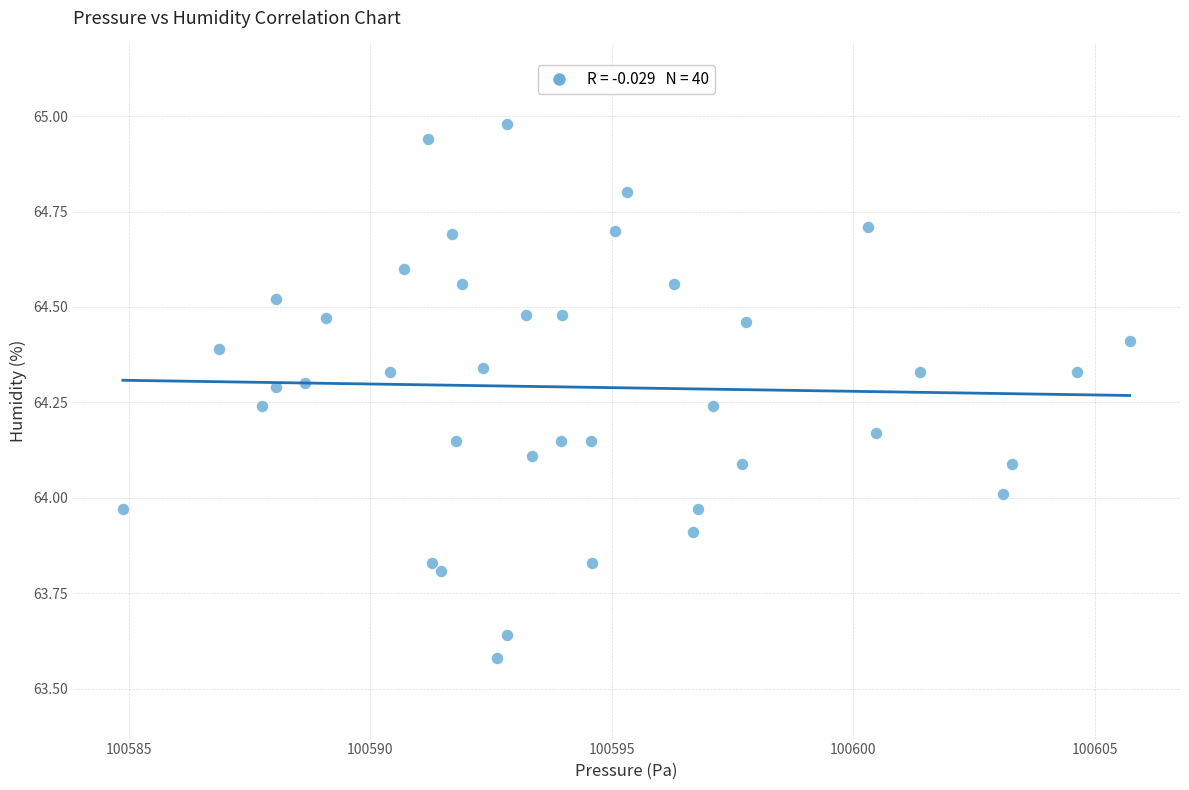

What is the range of X values (max minus min)?

20.8